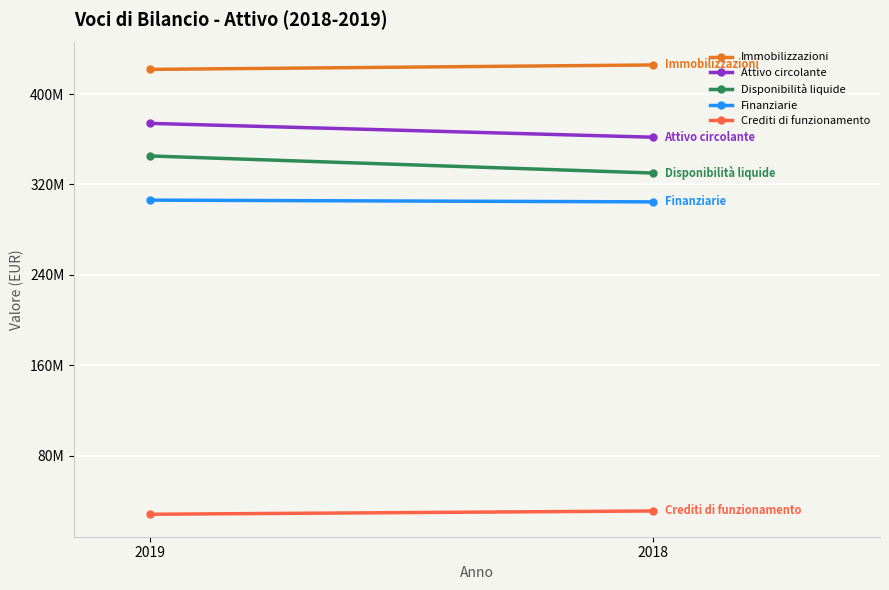

What are all the series names shown in the legend?

Immobilizzazioni, Attivo circolante, Disponibilità liquide, Finanziarie, Crediti di funzionamento